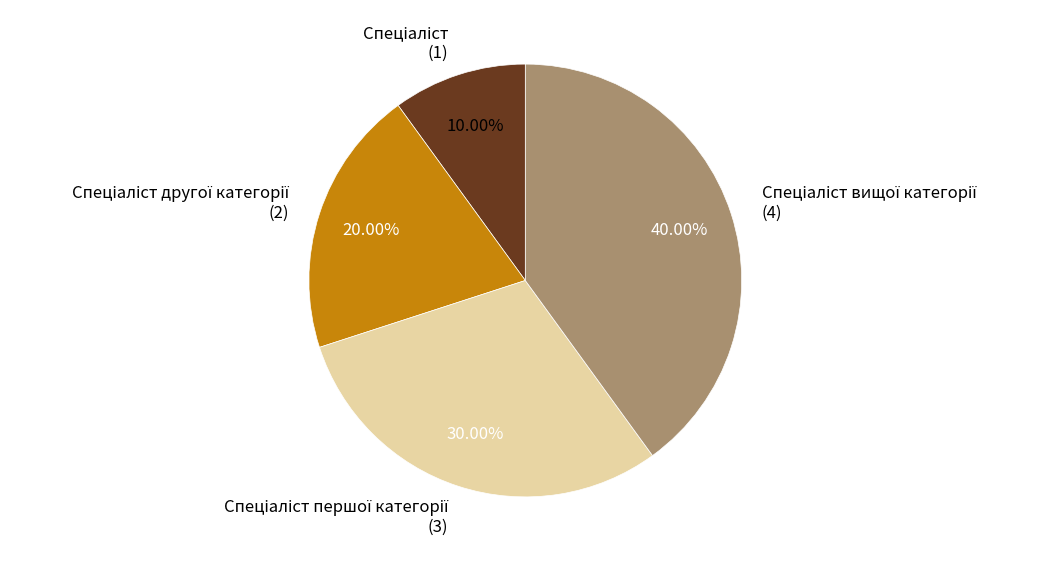

To the nearest percent, what is the average slice percentage?

25%